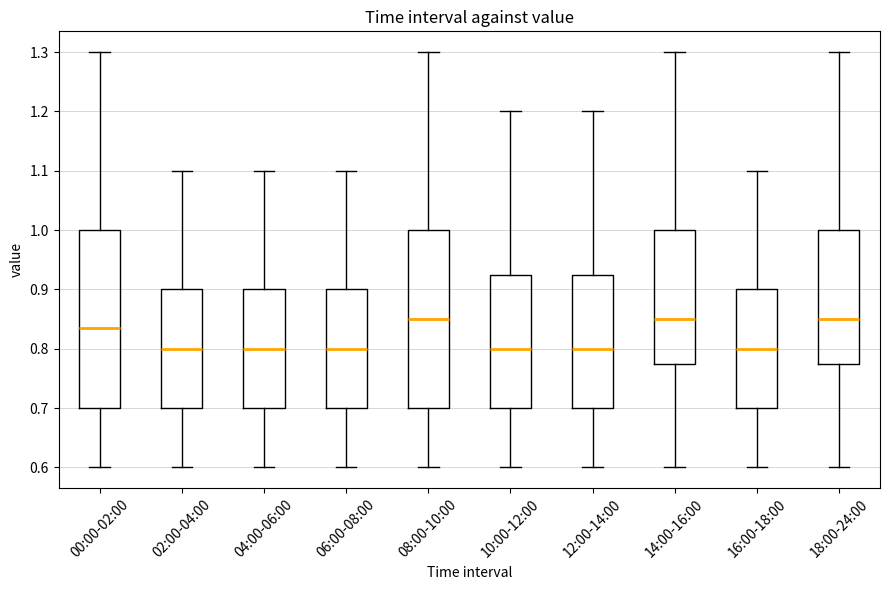

Reading left to right, transcribe this box plot: for each box, give where its median line is, the range the box spans, and where its two whiskers end, as read against the y-axis. The values are not printed on the chart, so give them approximately, as read against the axis.

00:00-02:00: median 0.84, box 0.70 to 1.00, whiskers 0.60 to 1.30
02:00-04:00: median 0.80, box 0.70 to 0.90, whiskers 0.60 to 1.10
04:00-06:00: median 0.80, box 0.70 to 0.90, whiskers 0.60 to 1.10
06:00-08:00: median 0.80, box 0.70 to 0.90, whiskers 0.60 to 1.10
08:00-10:00: median 0.85, box 0.70 to 1.00, whiskers 0.60 to 1.30
10:00-12:00: median 0.80, box 0.70 to 0.93, whiskers 0.60 to 1.20
12:00-14:00: median 0.80, box 0.70 to 0.93, whiskers 0.60 to 1.20
14:00-16:00: median 0.85, box 0.78 to 1.00, whiskers 0.60 to 1.30
16:00-18:00: median 0.80, box 0.70 to 0.90, whiskers 0.60 to 1.10
18:00-24:00: median 0.85, box 0.78 to 1.00, whiskers 0.60 to 1.30